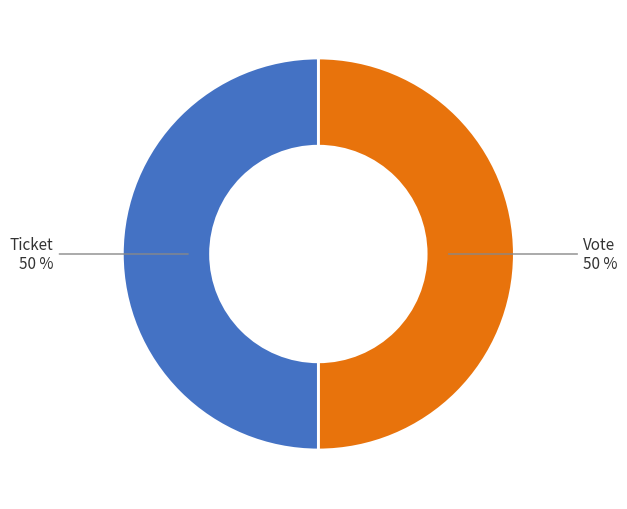

To the nearest percent, what is the average slice percentage?

50%